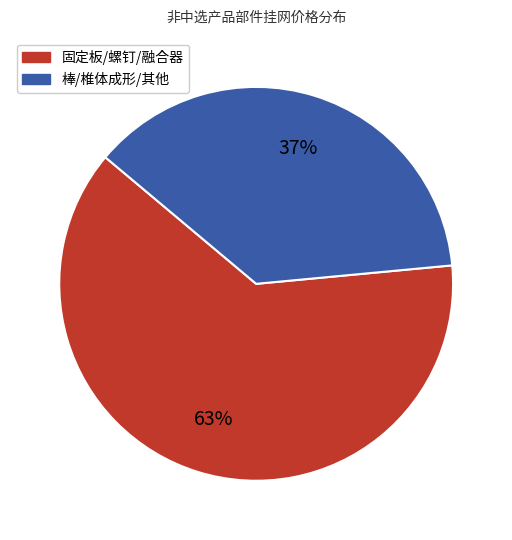

Does any single category account for the majority?

Yes